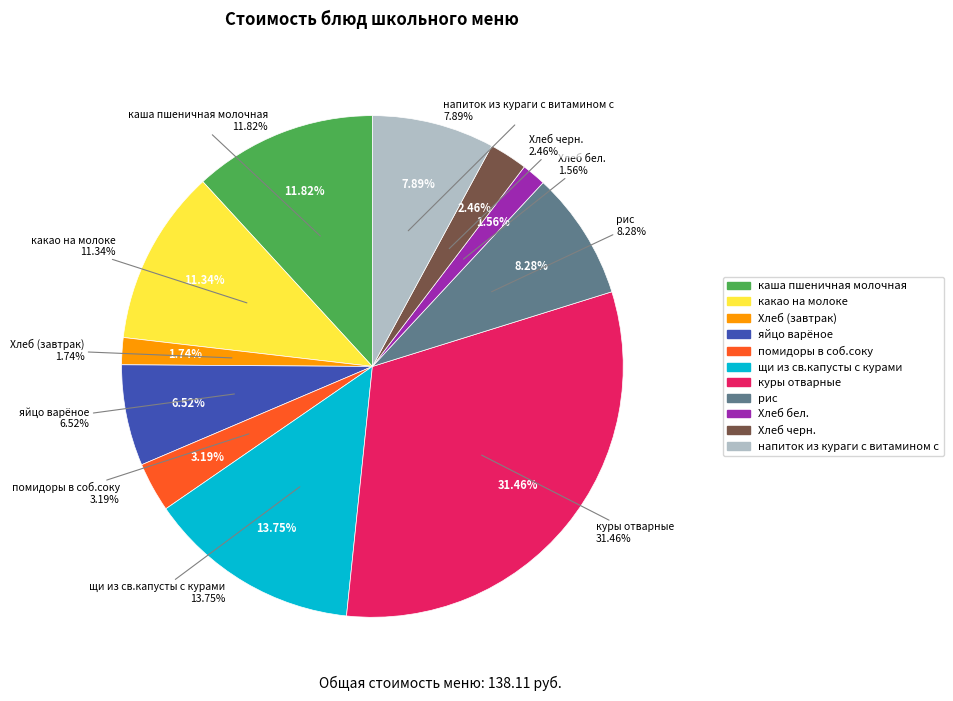

Is it true that яйцо варёное is 7% of the pie?

True